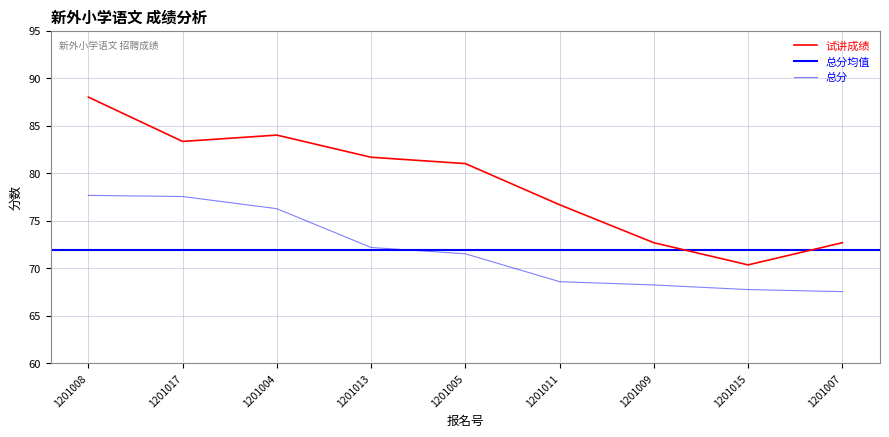

Which series changed the most between 1201008 and 1201017?

试讲成绩